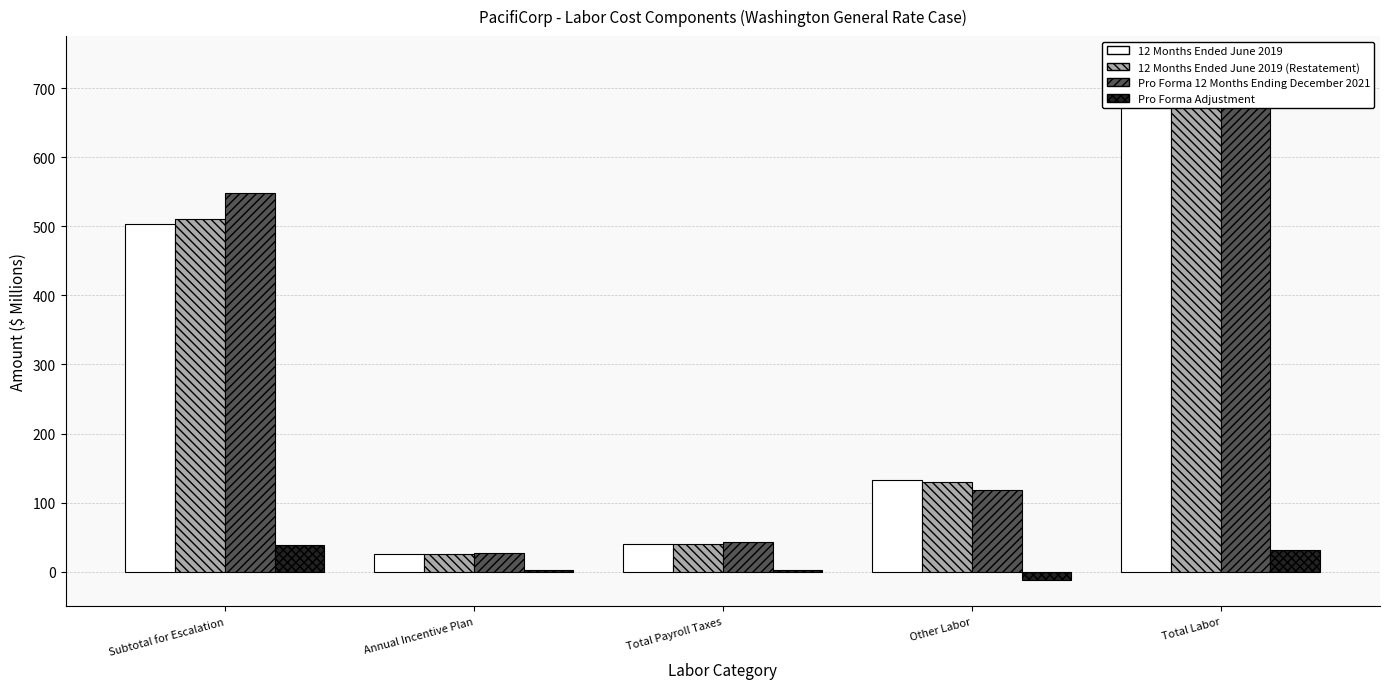

What is the difference between the 12 Months Ended June 2019 (Restatement) values at Annual Incentive Plan and Total Payroll Taxes?

15.7